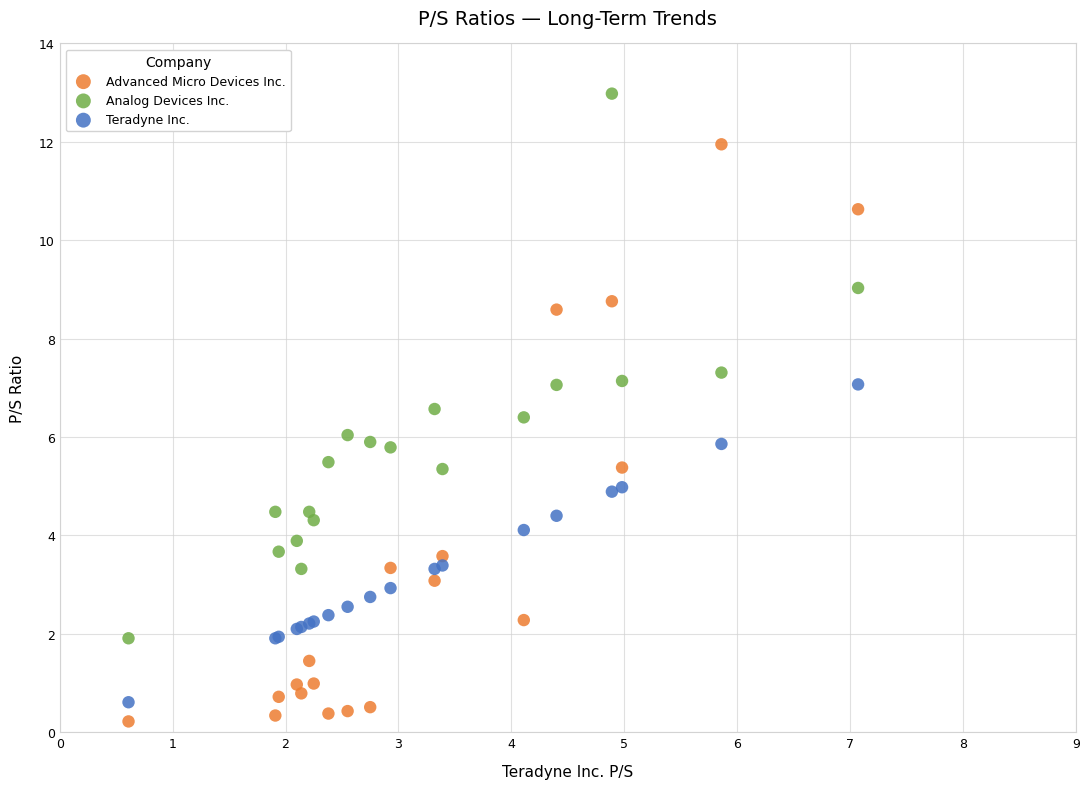

Which series has the widest spread of Y values?

Advanced Micro Devices Inc.